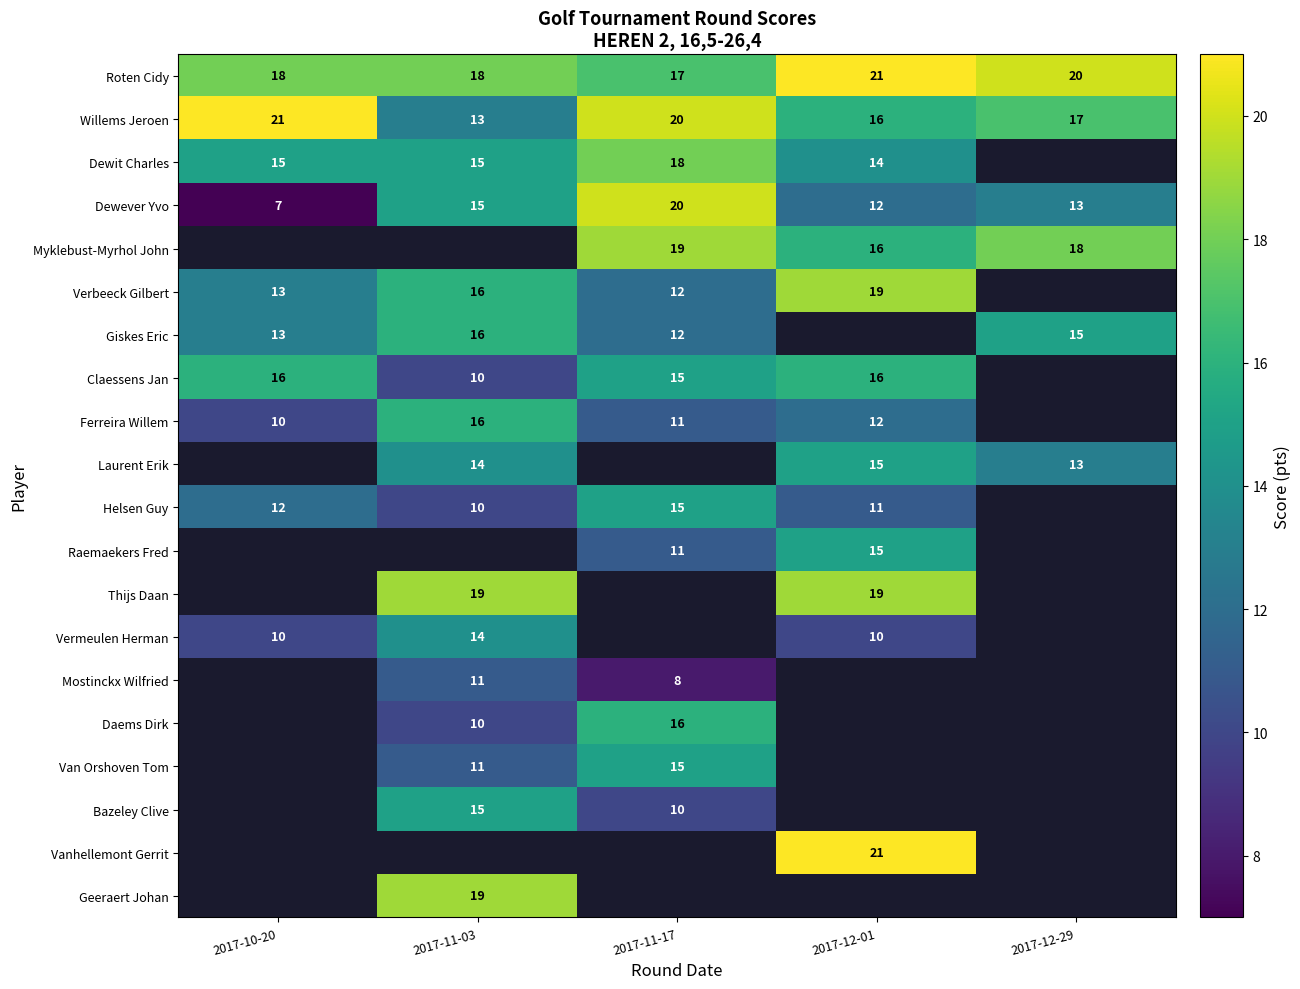

The value of Roten Cidy at 2017-11-17 is 17. True or false?

True